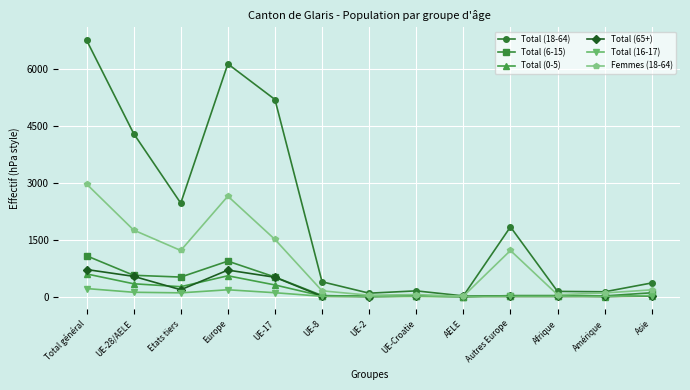

Where does the Total (65+) series first go above 10?

Total général